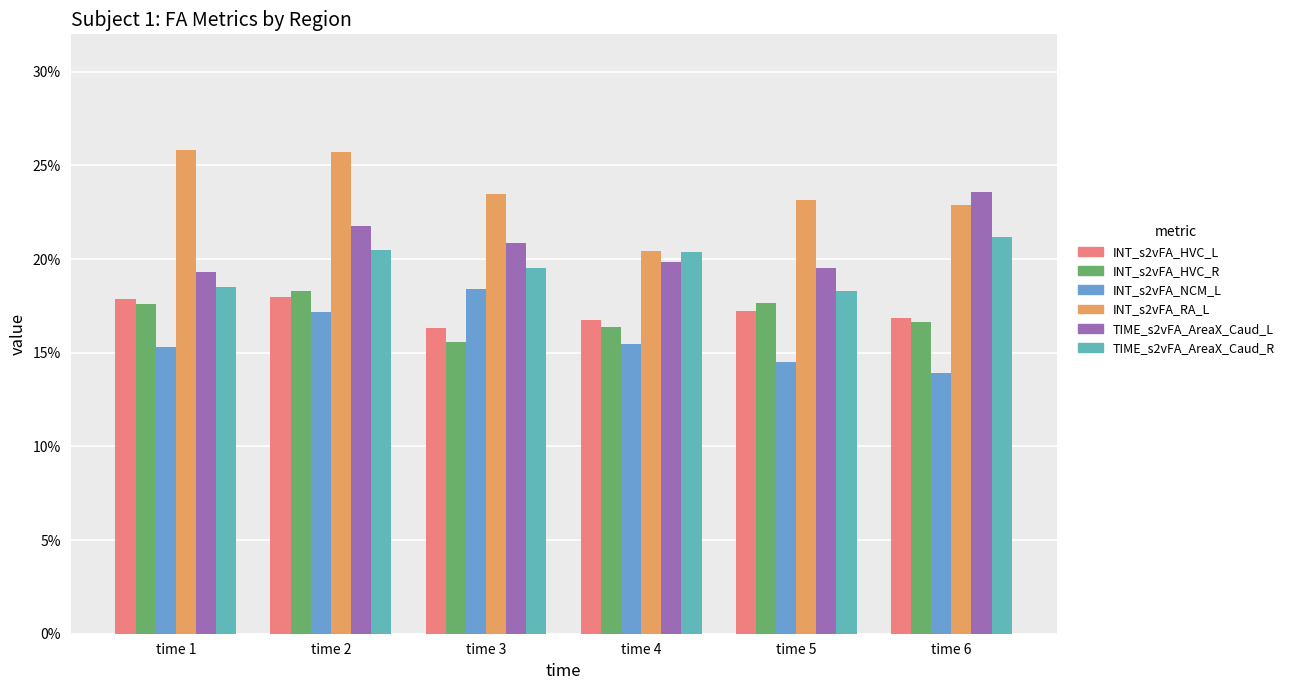

What is the lowest value of the INT_s2vFA_HVC_L series?

0.2